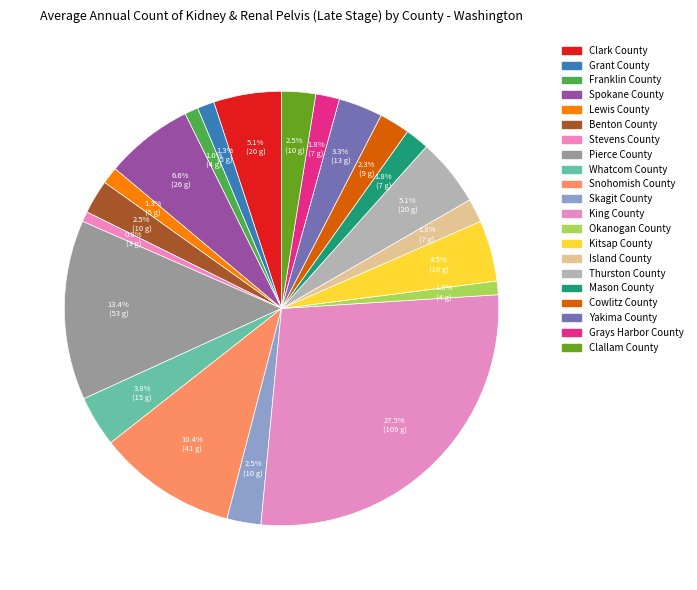

How many slices are in this pie chart?

21